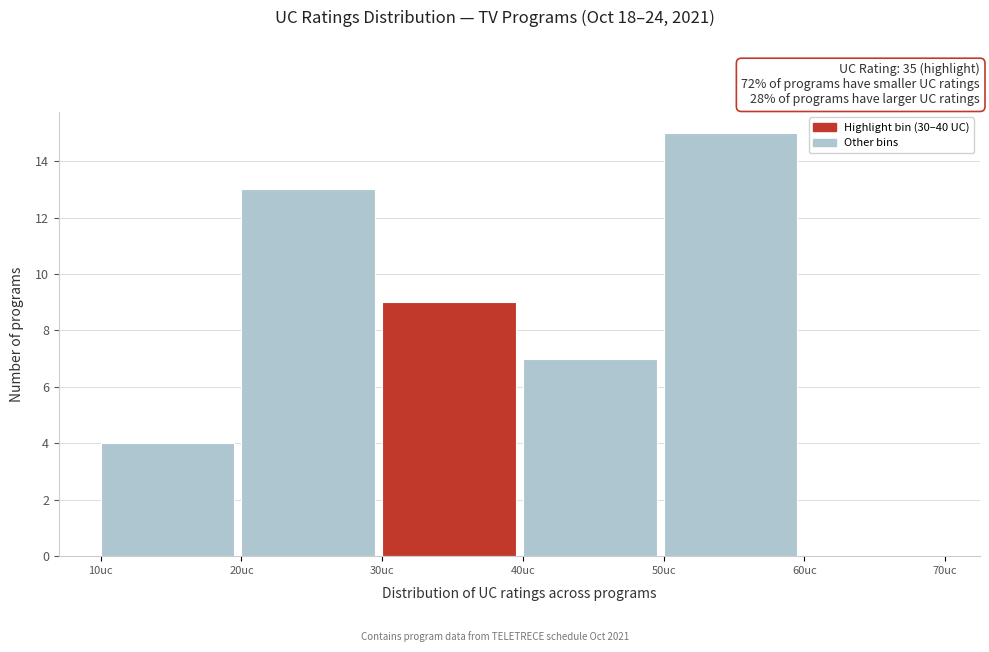

Which range on the x-axis has the tallest bar?

50 to 60